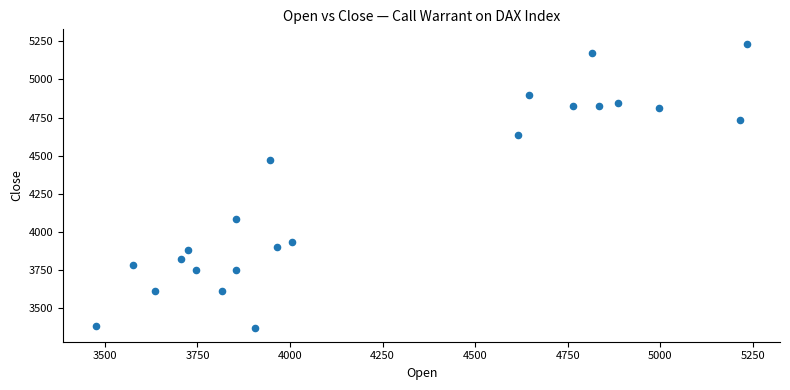

What is the range of X values (max minus min)?

1760